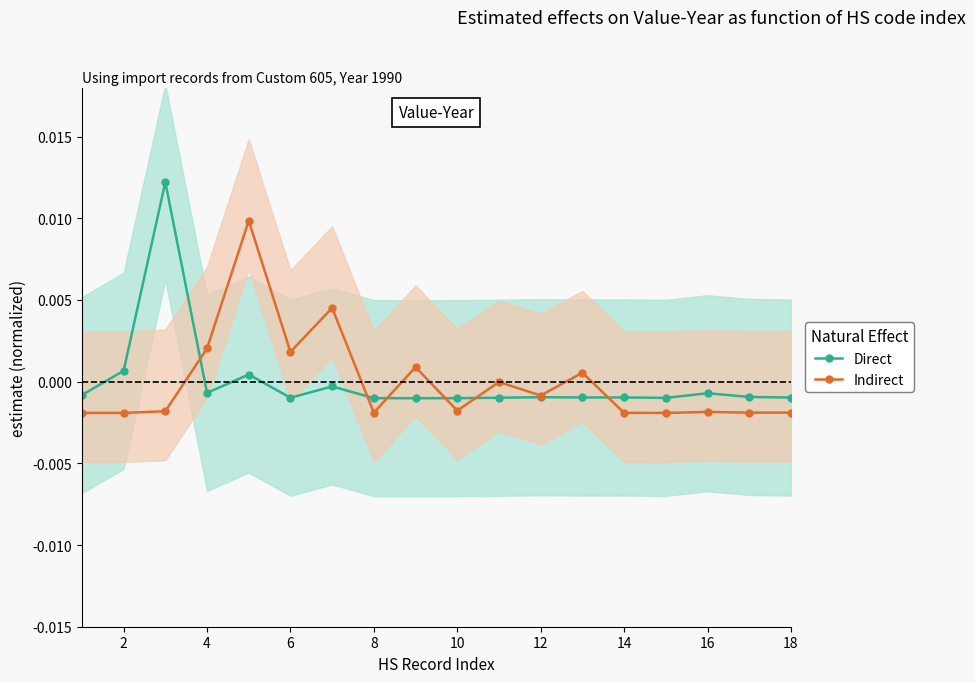

Is the value of Indirect at 14 greater than the value of Direct at 14?

No